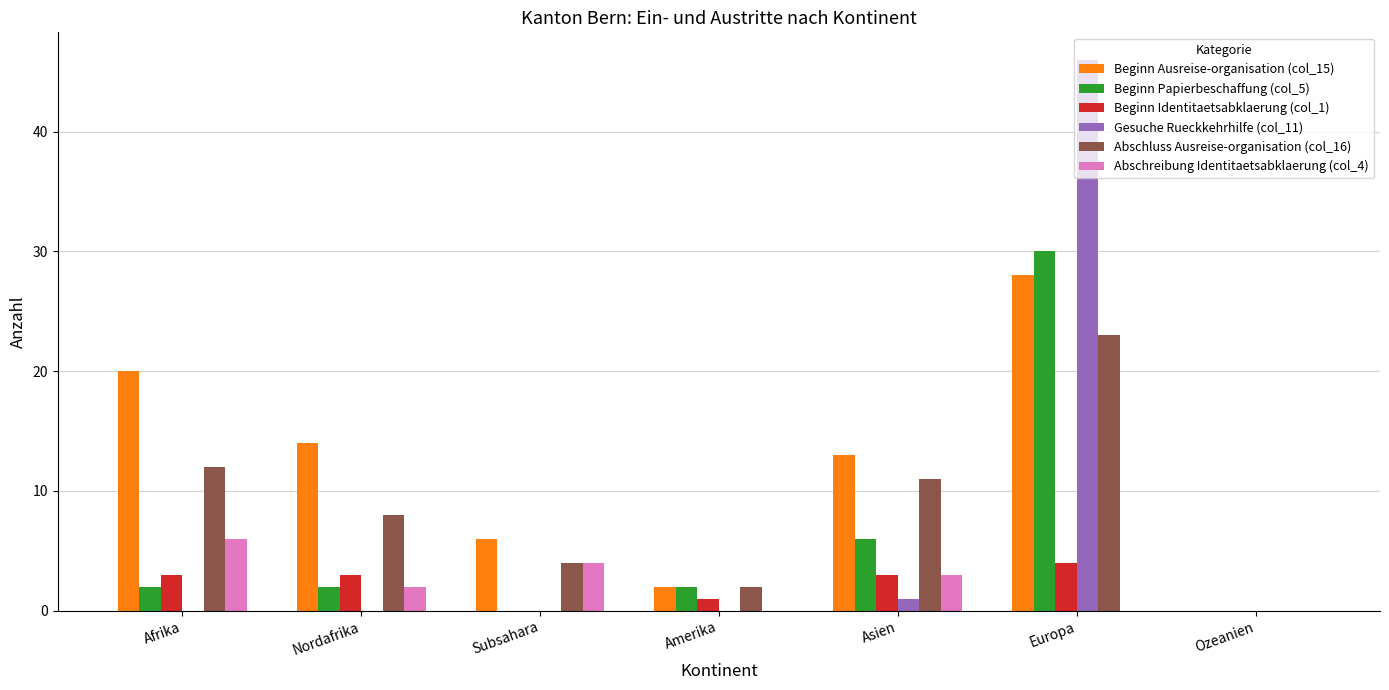

Is it true that Gesuche Rueckkehrhilfe (col_11) equals 0 at Afrika?

True